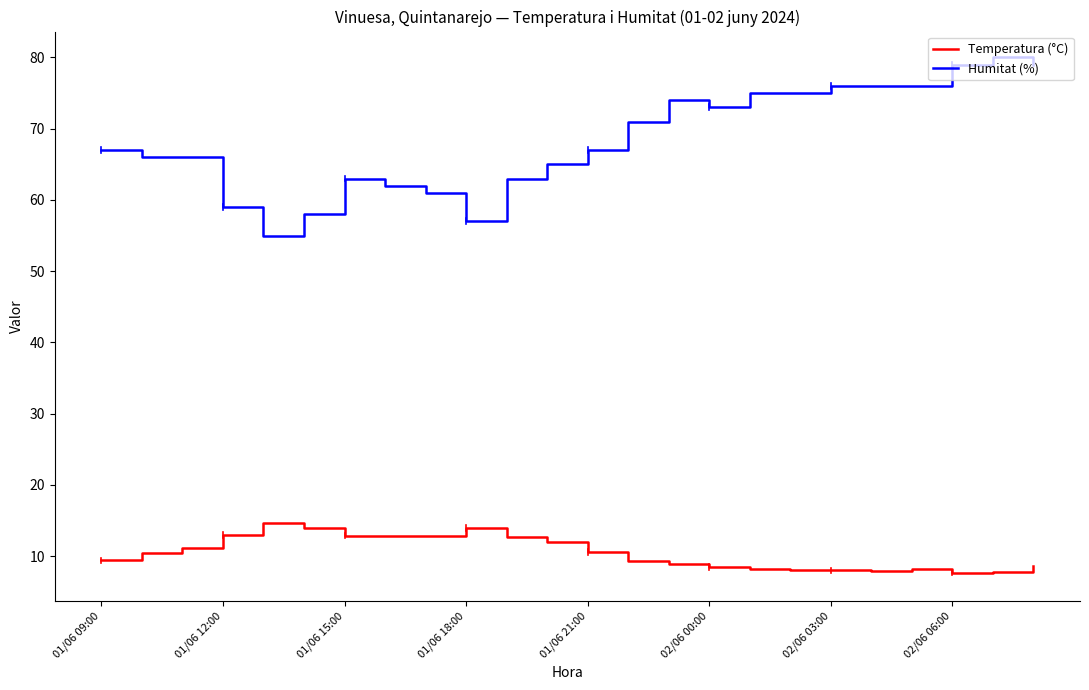

Is this an area chart (filled region under the line)?

No